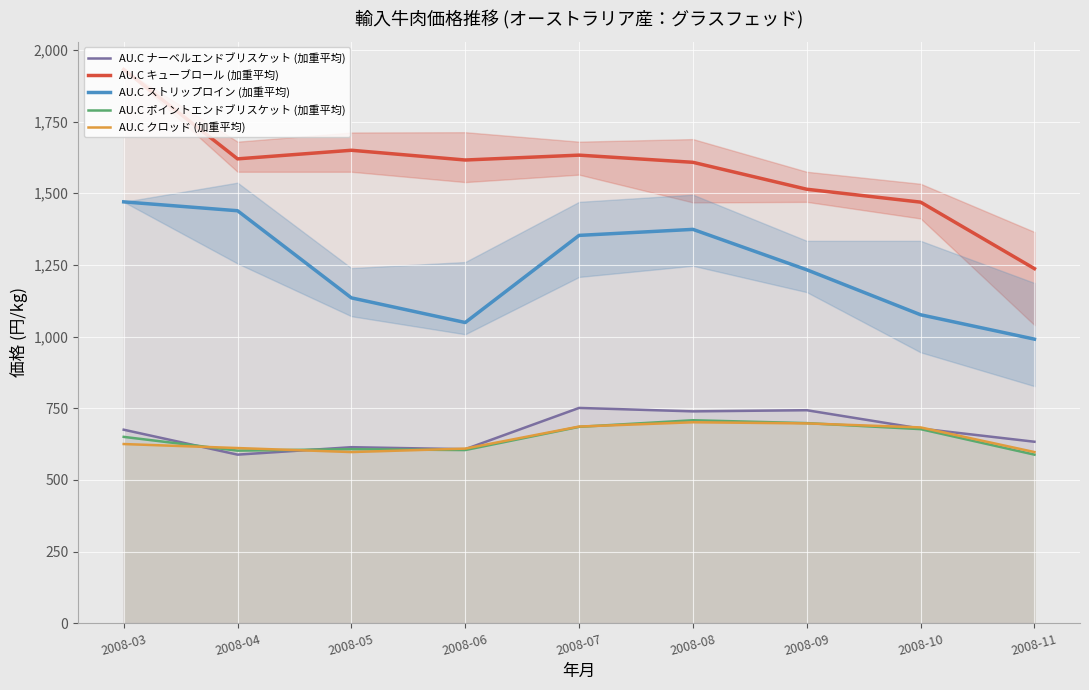

Between 2008-07 and 2008-06, which is larger?

2008-07